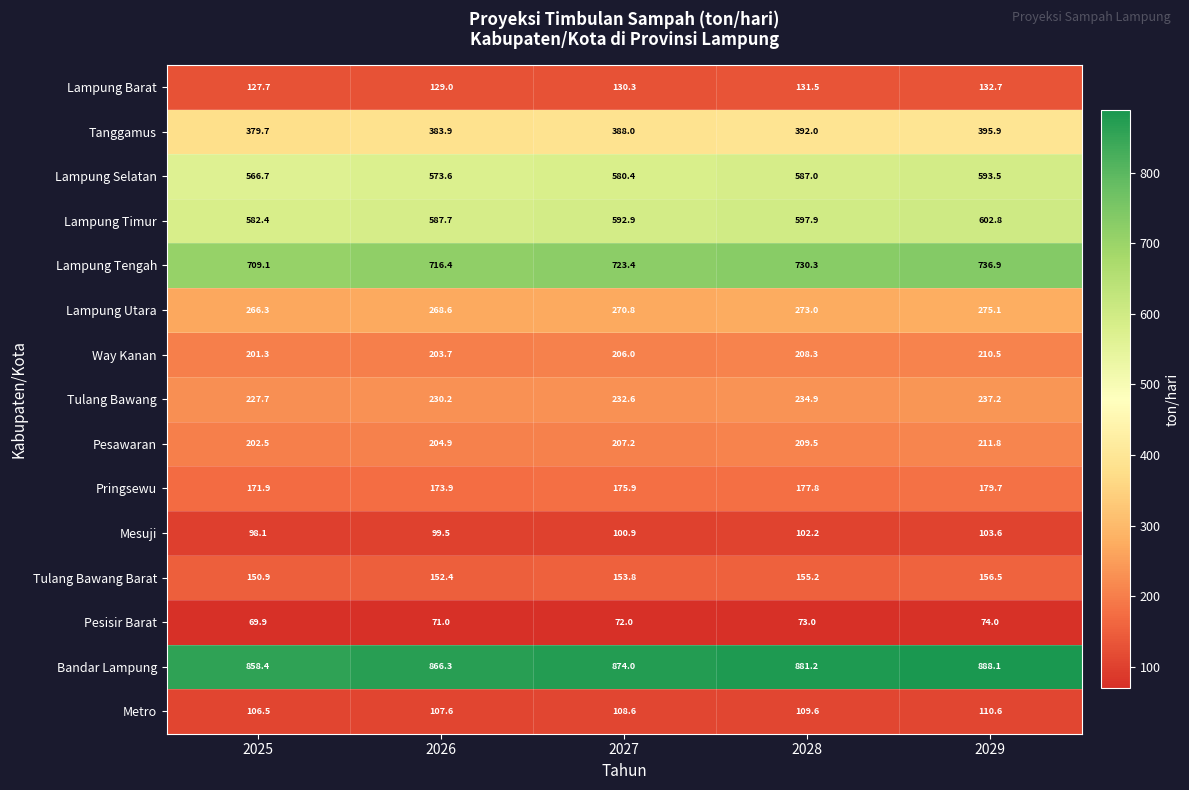

Is it true that Pesawaran equals 204.9 at 2026?

True